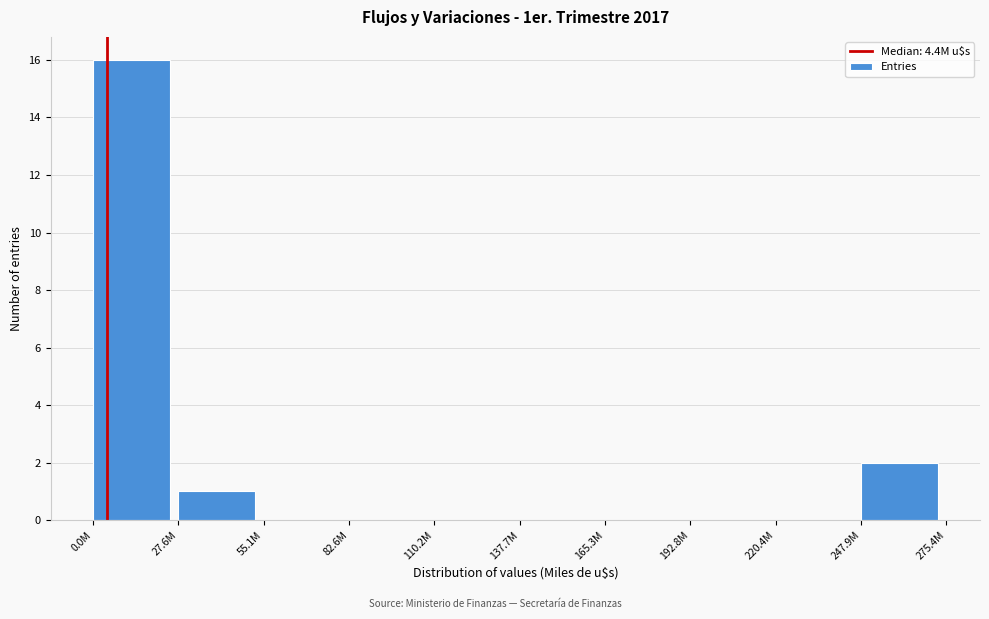

Reading left to right, what are all the values shown in this chart?

0.0M=16	27.6M=1	55.1M=0	82.6M=0	110.2M=0	137.7M=0	165.3M=0	192.8M=0	220.4M=0	247.9M=2